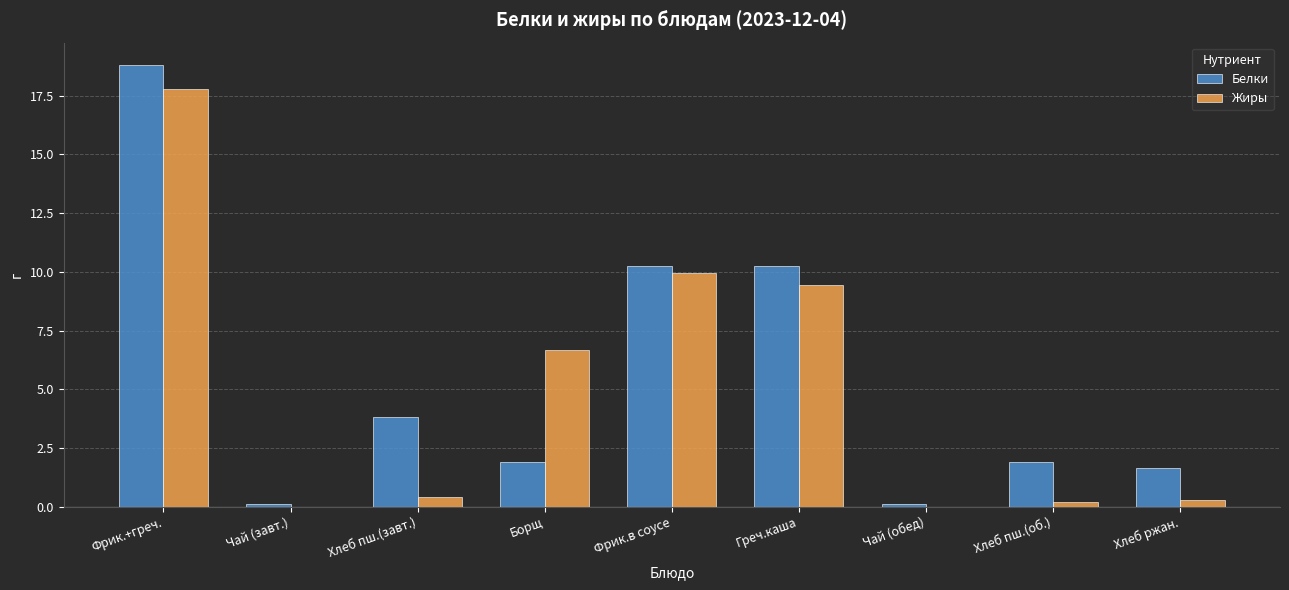

Is the value of Жиры at Фрик.+греч. greater than the value of Белки at Чай (завт.)?

Yes